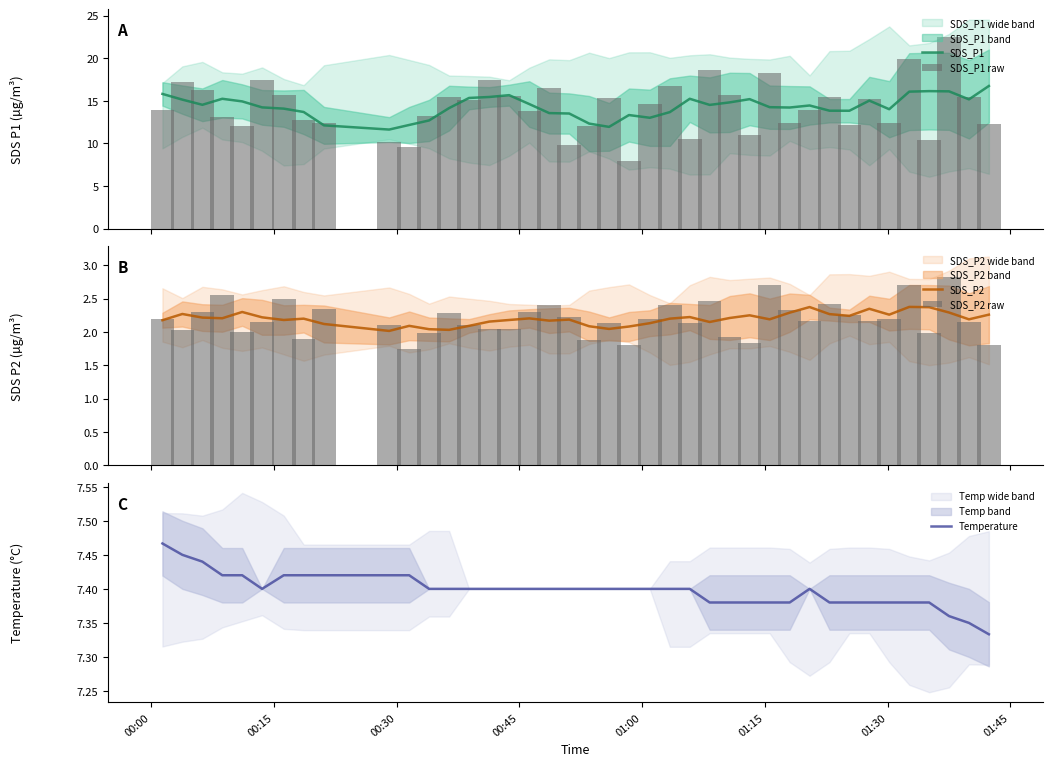

What is the maximum value for SDS_P1?

16.7